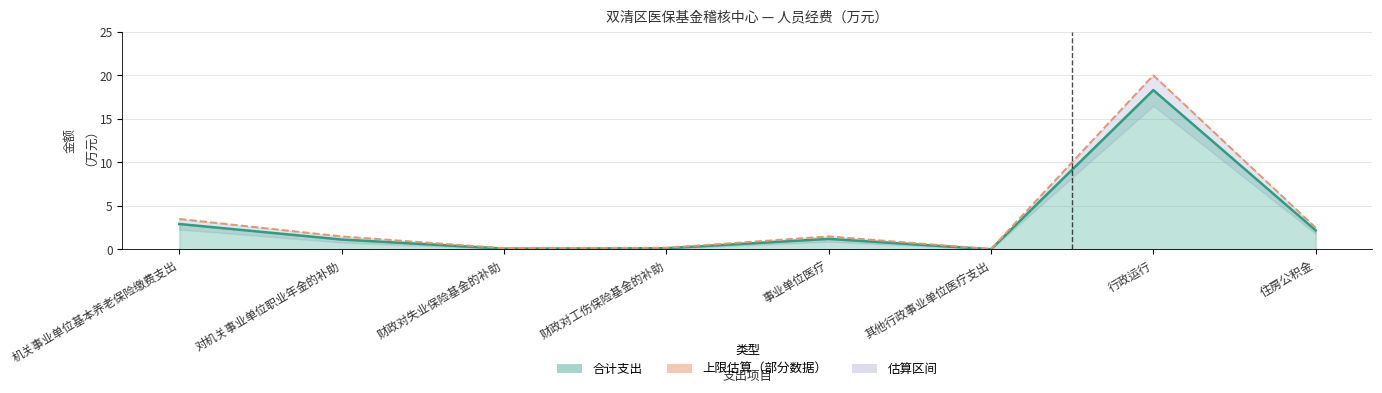

The chart shows a value of 0.1 at 财政对工伤保险基金的补助. True or false?

False